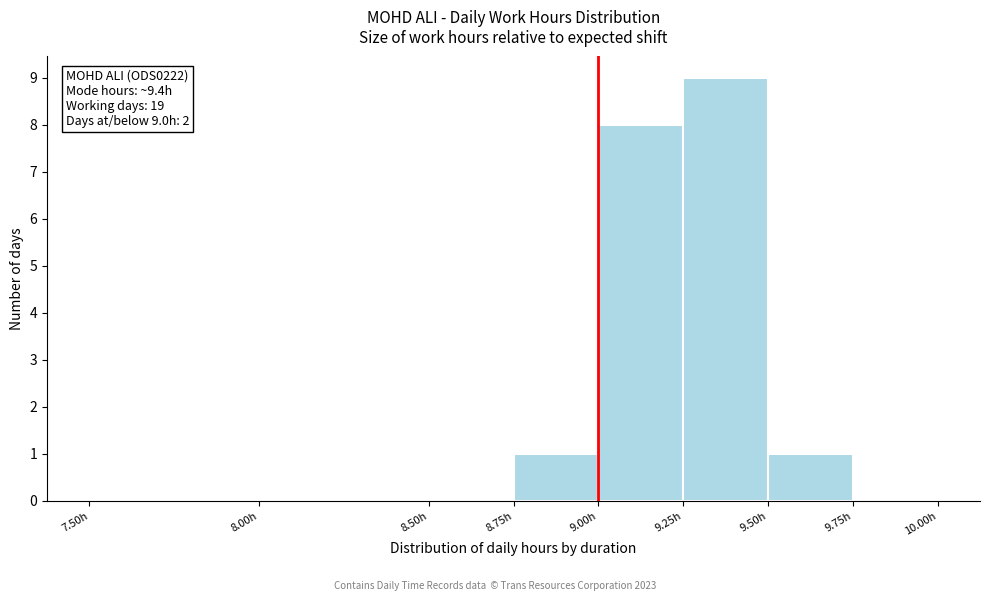

Over which range of the x-axis is the bar tallest?

9.25 to 9.50